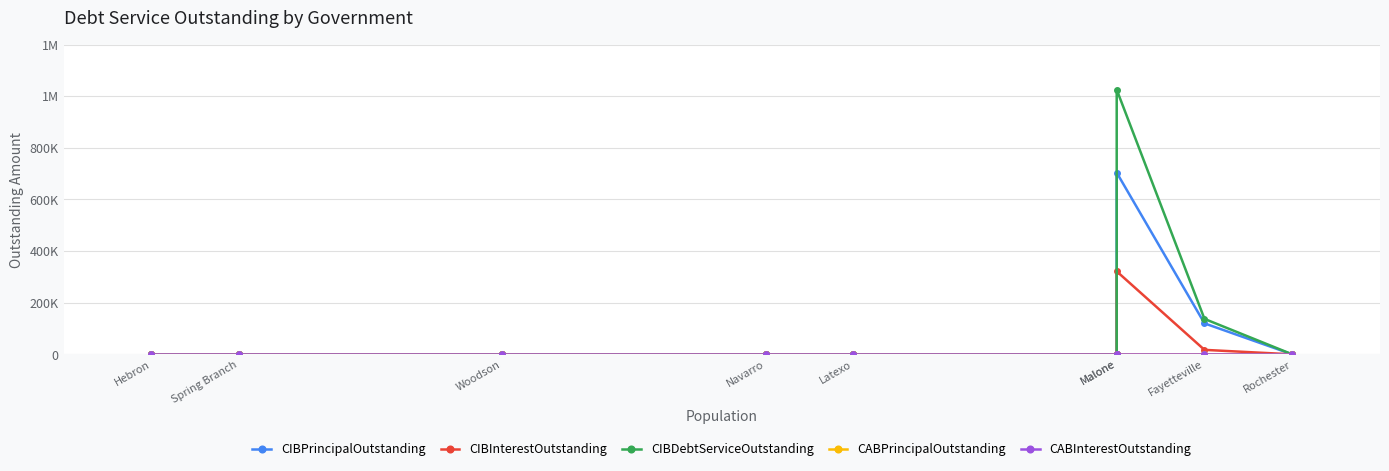

Which series has the largest range (max minus min)?

CIBDebtServiceOutstanding